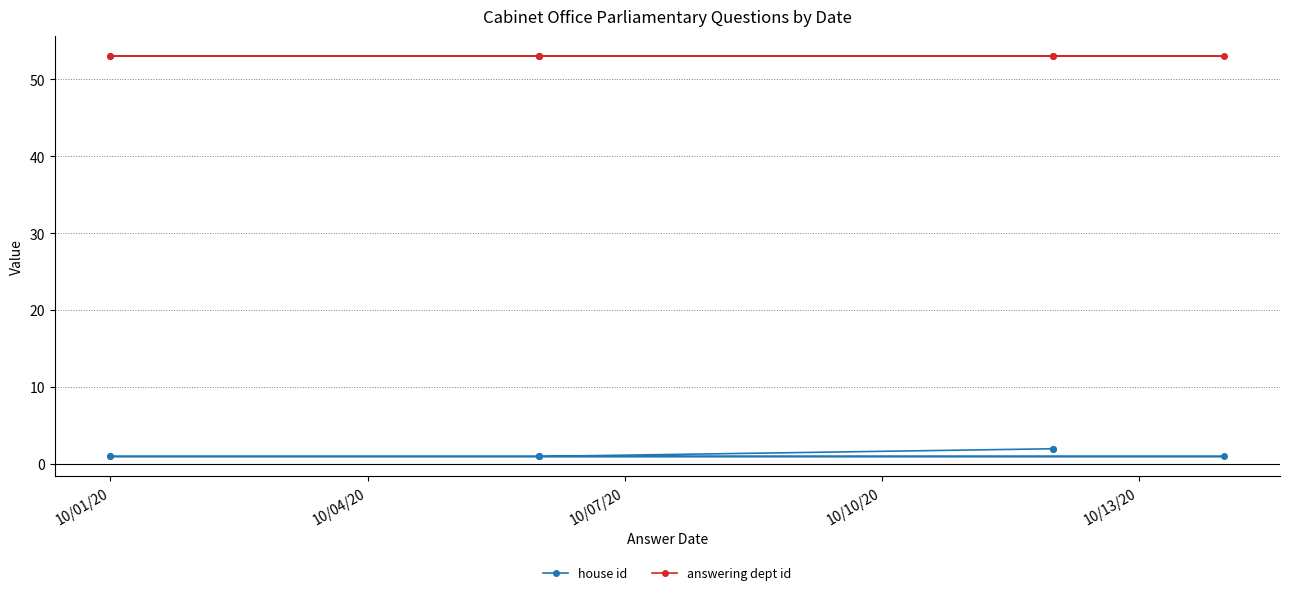

Which series has the largest range (max minus min)?

house id